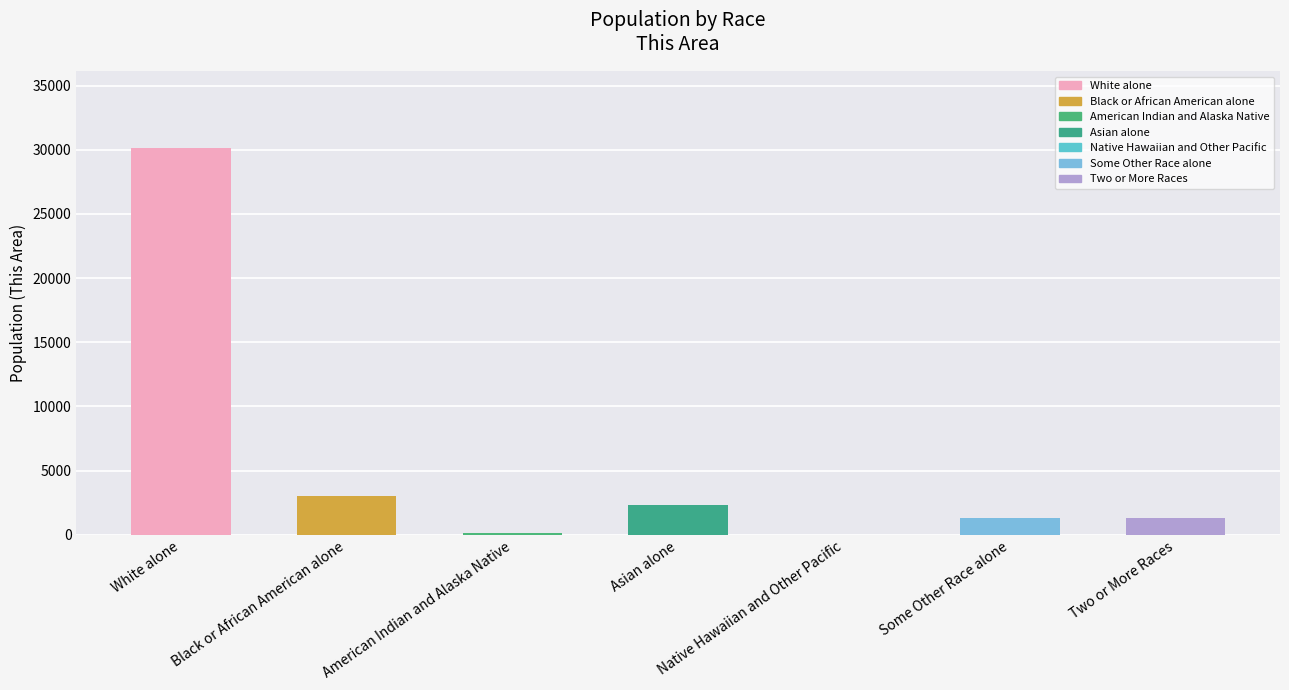

Are the bars grouped side by side (vs. stacked)?

No